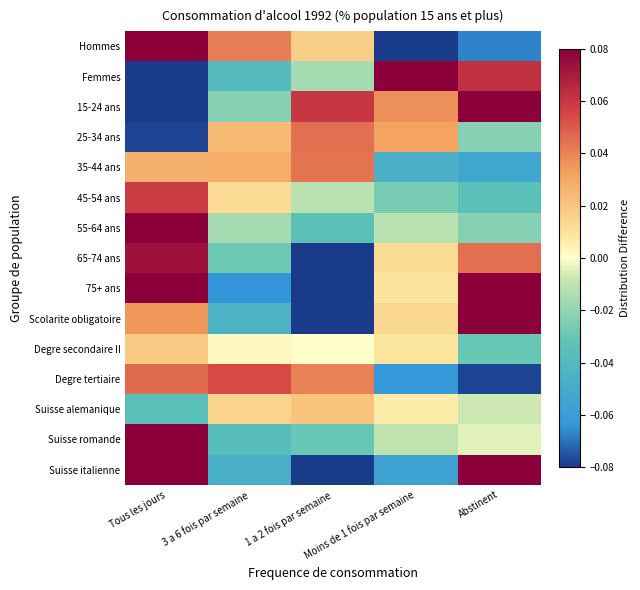

List the series in order of their peak value, highest first.

Suisse italienne, 75+ ans, Hommes, Scolarite obligatoire, 15-24 ans, 55-64 ans, Femmes, Suisse romande, 65-74 ans, 45-54 ans, Degre tertiaire, 25-34 ans, 35-44 ans, Suisse alemanique, Degre secondaire II